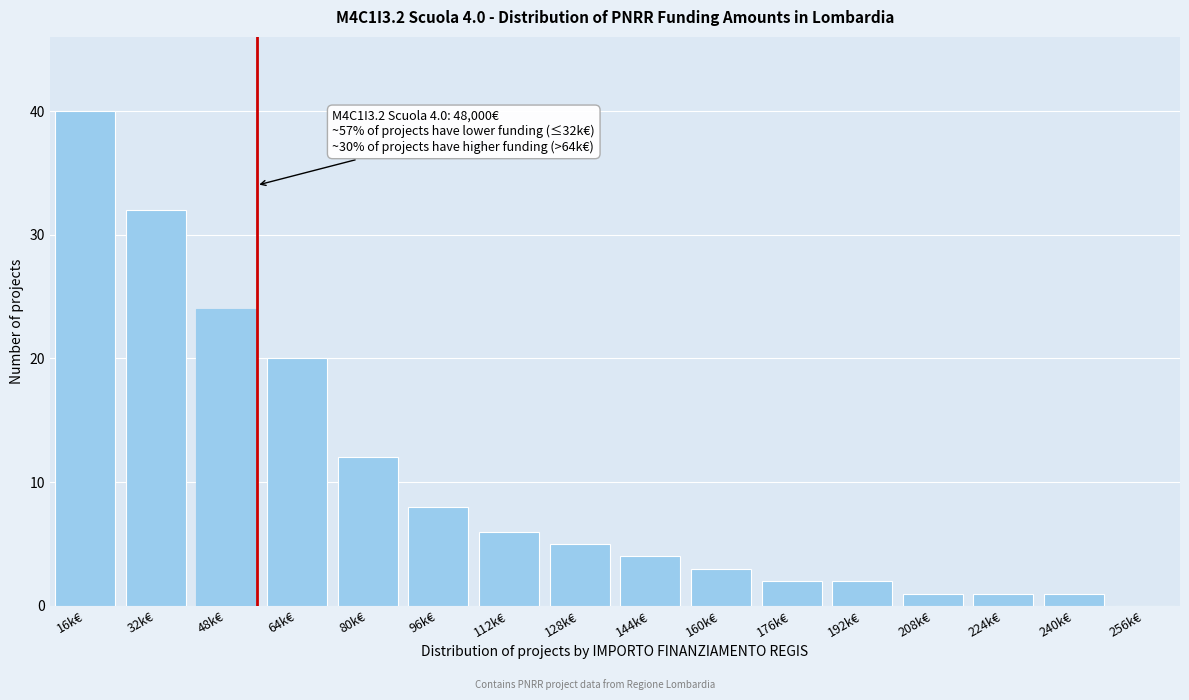

Reading left to right, what are all the values shown in this chart?

16k€=40	32k€=32	48k€=24	64k€=20	80k€=12	96k€=8	112k€=6	128k€=5	144k€=4	160k€=3	176k€=2	192k€=2	208k€=1	224k€=1	240k€=1	256k€=0